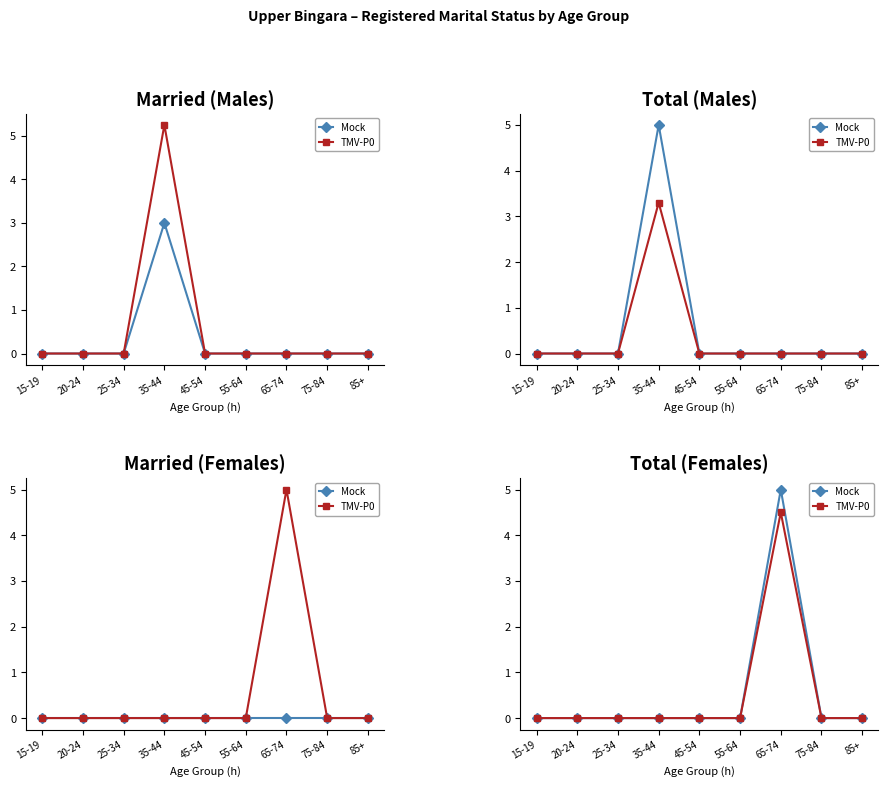

The TMV-P0 series shows 0.0 at 75-84. True or false?

True